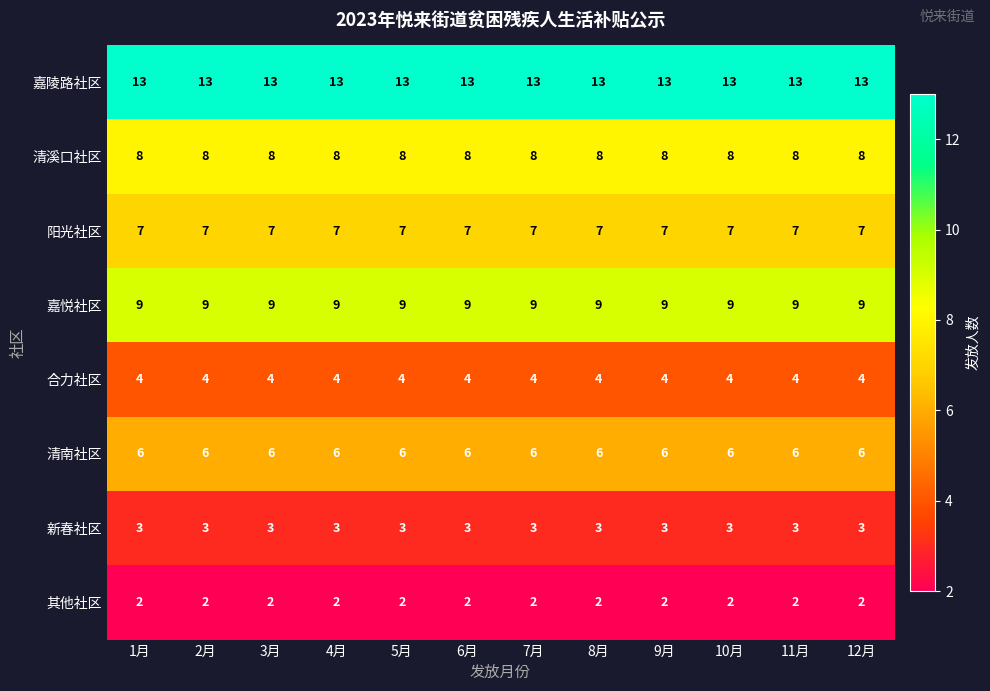

How many series are shown in this chart?

8